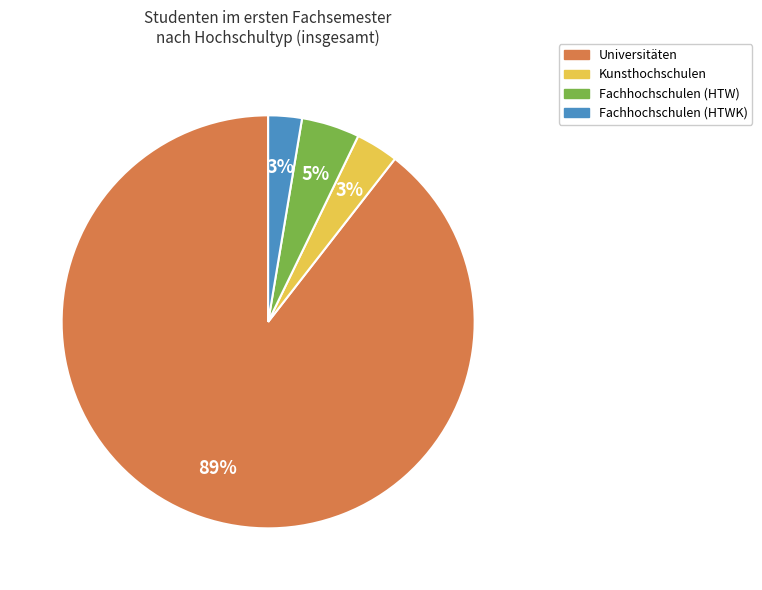

To the nearest percent, what is the average slice percentage?

25%